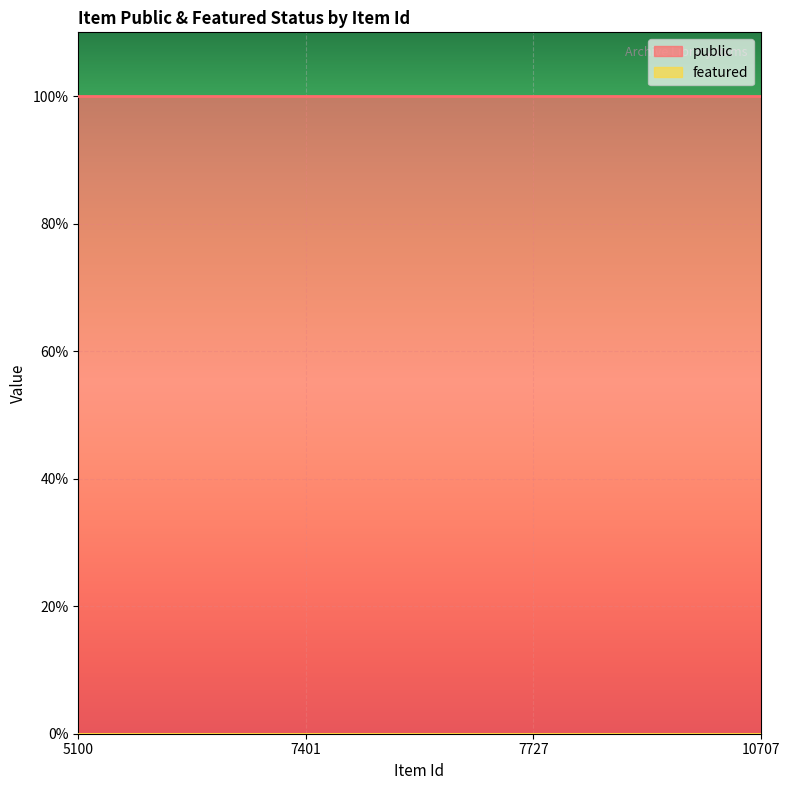

At which label does featured reach its peak?

5100